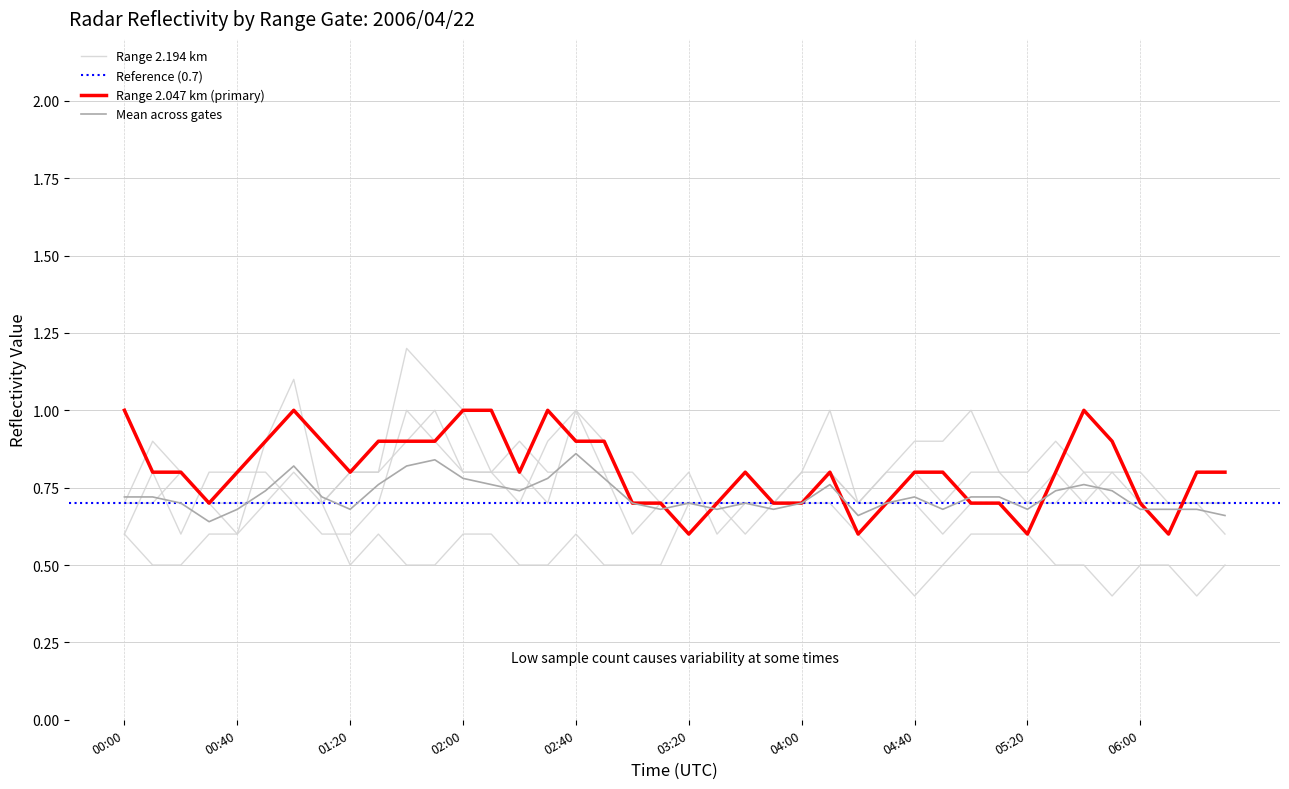

True or false: 2.342 has a value of 0.8 at 04:10.

True